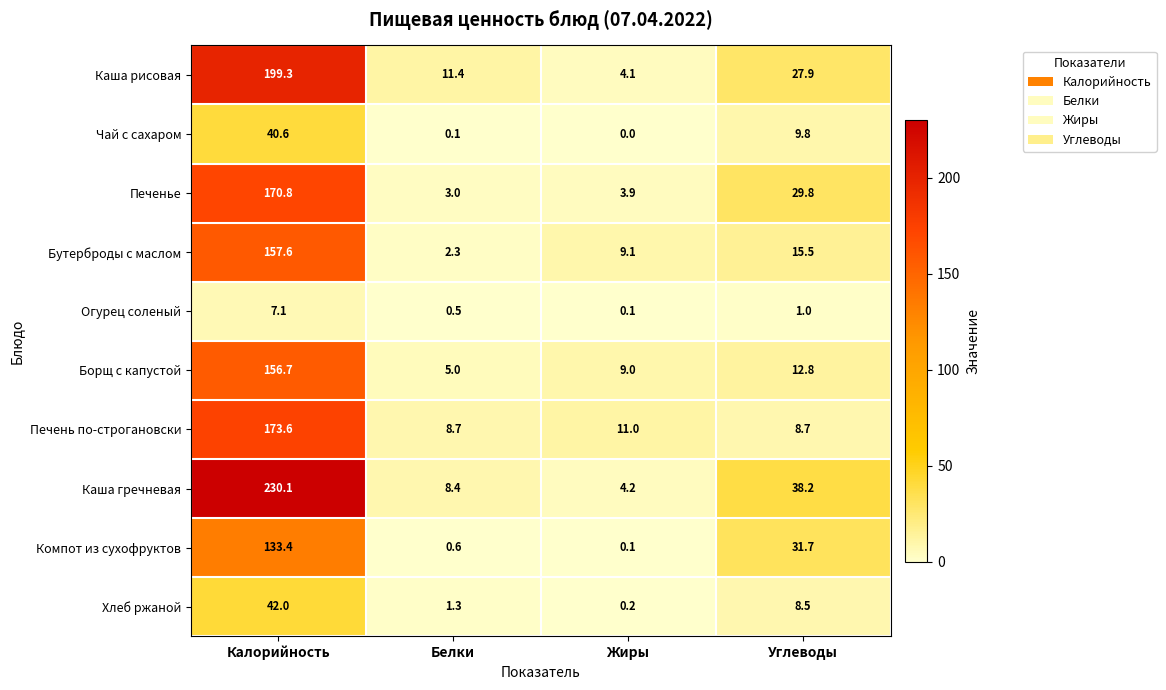

Between Калорийность and Жиры, which series saw the biggest shift?

Каша гречневая